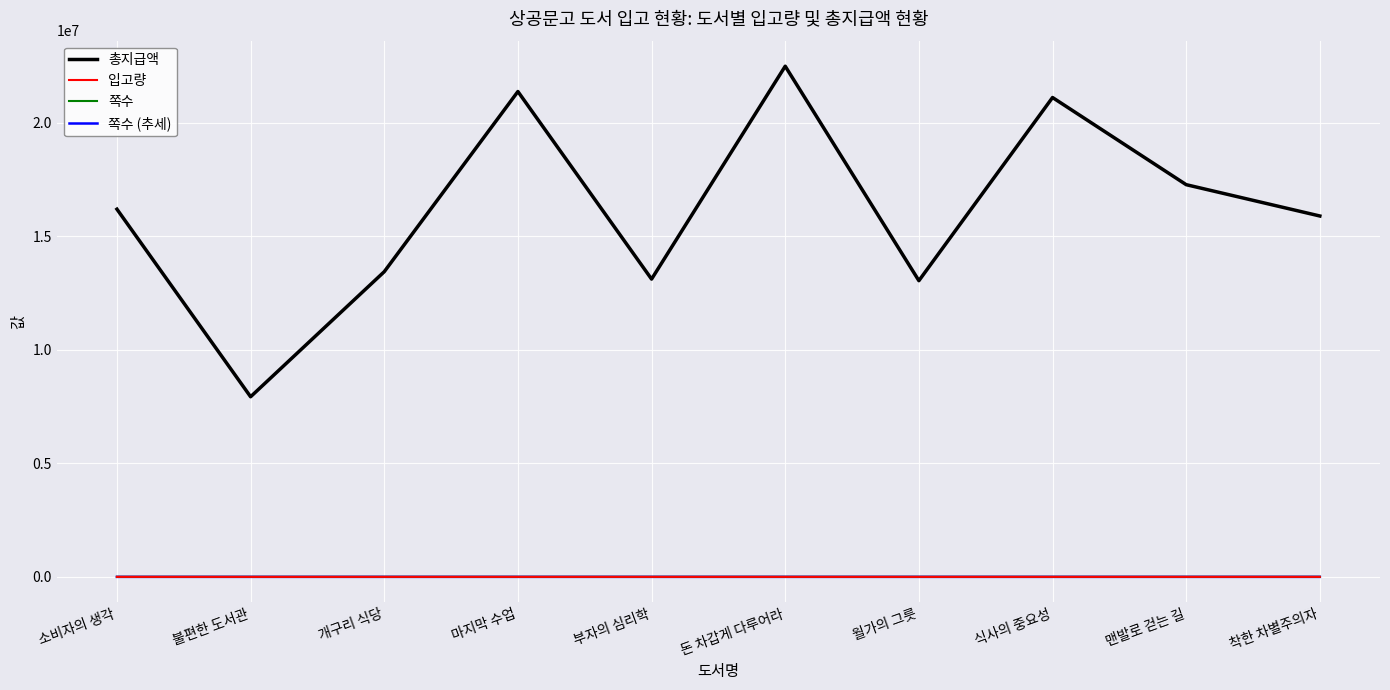

True or false: 쪽수 and 총지급액 cross at least once.

False